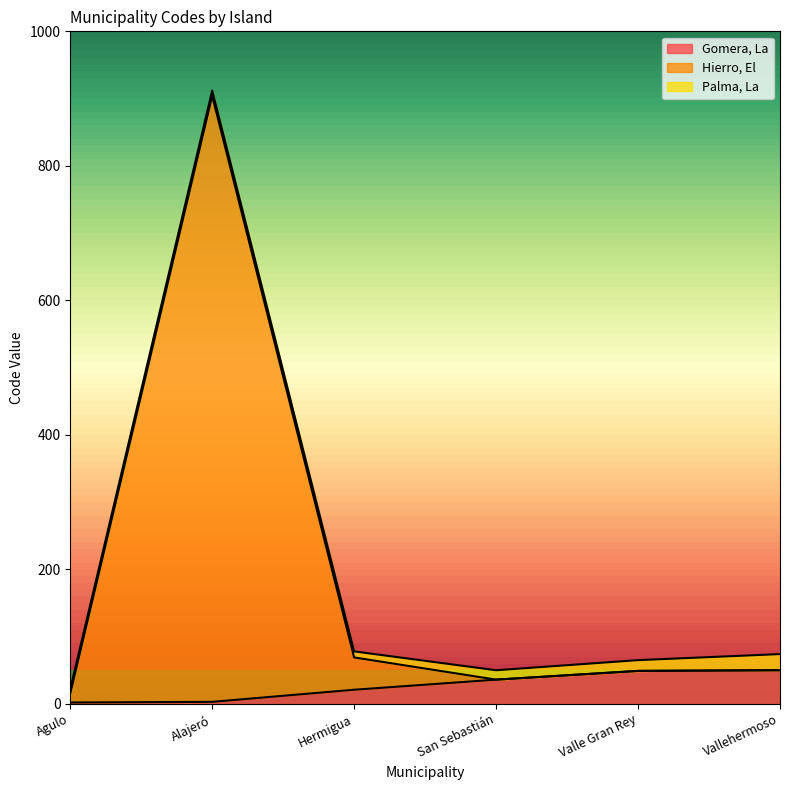

Where is the first local maximum for Hierro, El?

Alajeró